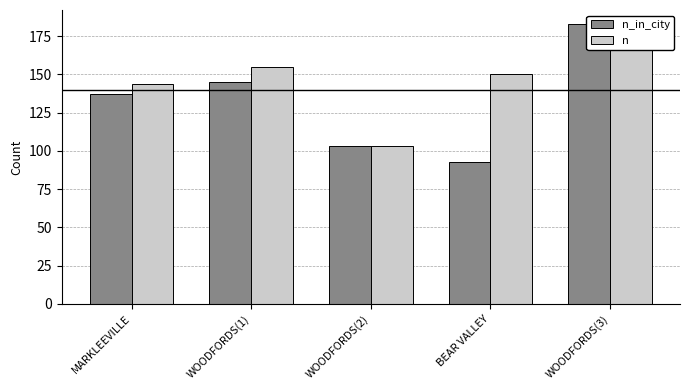

What is the total value across all series at WOODFORDS(1)?

300